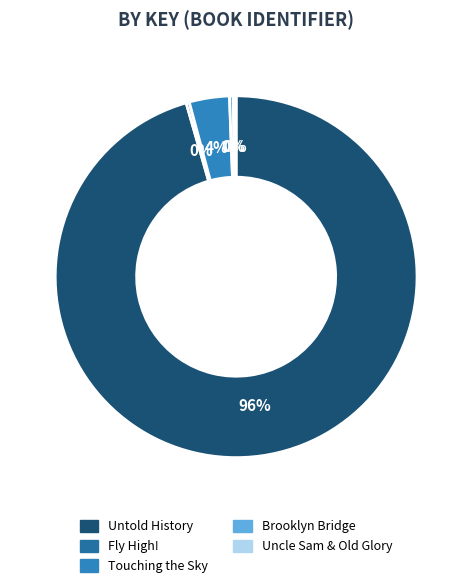

Count the number of slices in the pie.

5